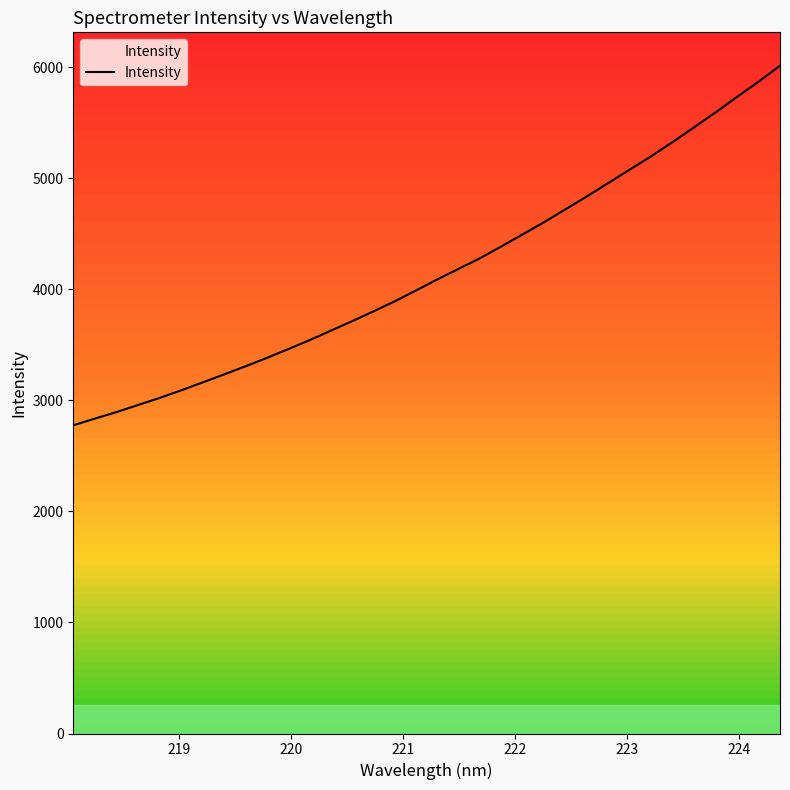

True or false: there are more than 2 points higher than both neighbors.

False